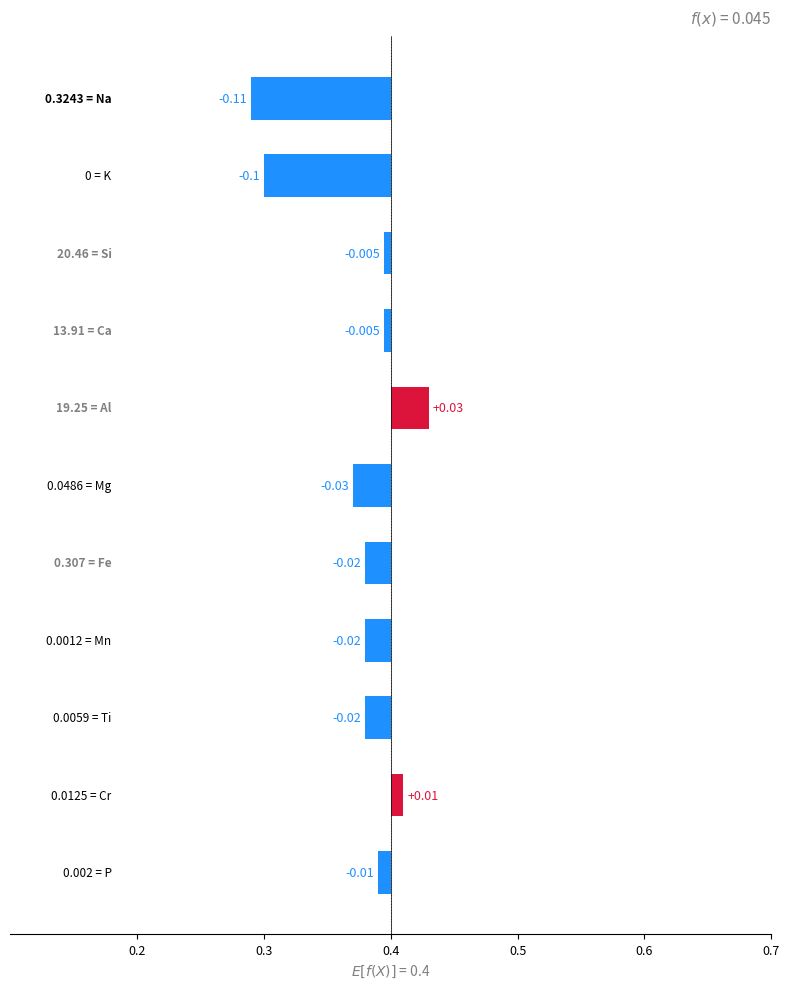

What position from the left is 0.7?

6